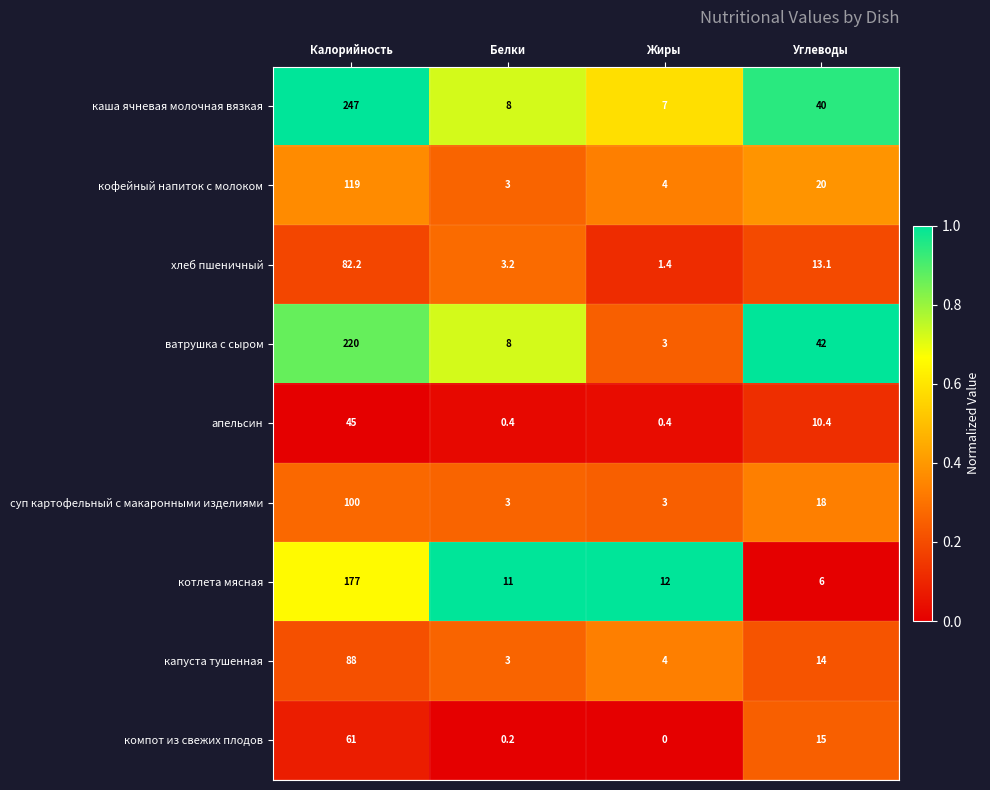

What is the difference between the ватрушка с сыром values at Калорийность and Белки?

212.0